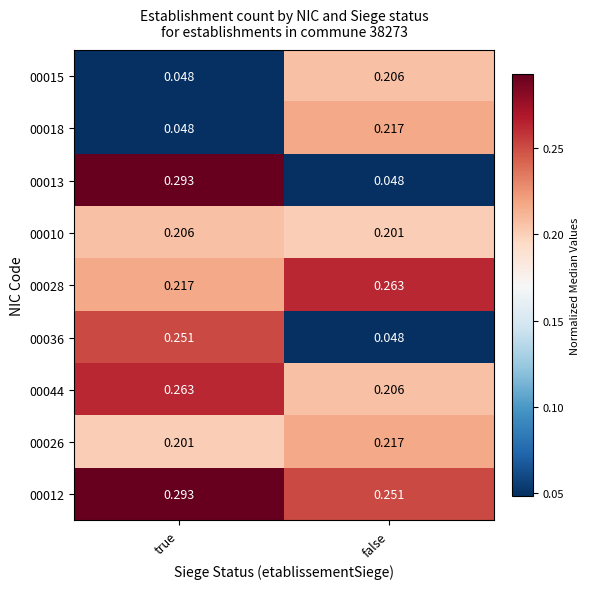

Which category has the lowest value in the 00010 series?

false